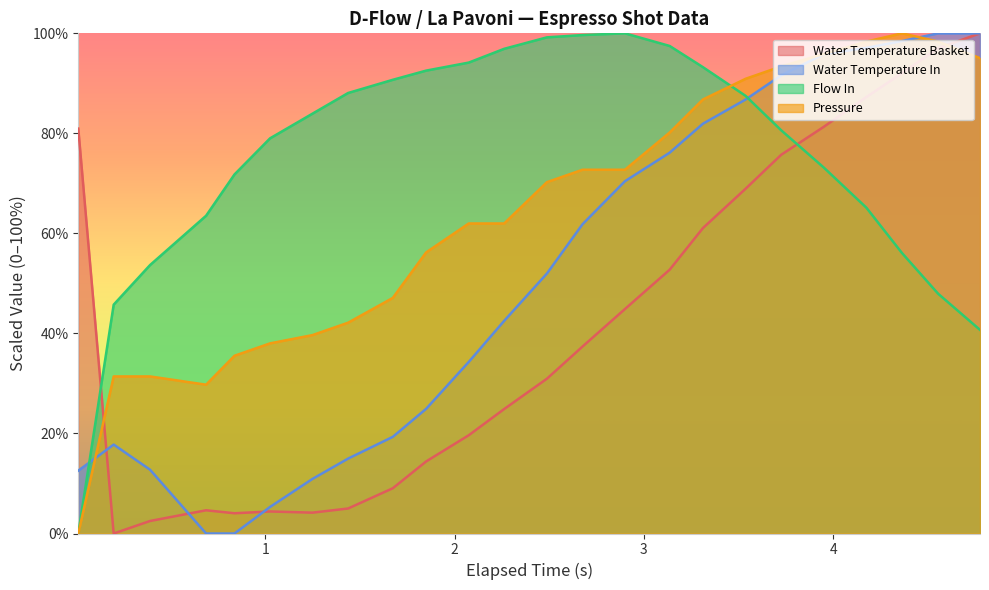

Reading left to right, what are all the values shown in this chart?

water_temperature_basket: 81.0	0.0	2.5	4.6	4.0	4.4	4.2	5.0	9.0	14.4	19.6	24.9	31.0	37.4	44.9	52.7	61.1	68.9	75.7	81.3	87.3	92.0	97.0	100.0
water_temperature_in: 12.6	17.8	12.8	0.0	0.0	5.3	10.9	15.0	19.3	24.9	34.3	42.5	52.0	61.8	70.4	76.1	81.9	86.8	91.6	95.8	97.1	98.5	100.0	100.0
flow_in: 0.0	45.8	53.7	63.5	71.8	79.0	83.9	88.1	90.7	92.5	94.2	96.9	99.2	99.7	100.0	97.5	93.2	87.5	80.6	73.2	65.1	56.1	47.9	40.7
pressure: 0.0	31.4	31.4	29.8	35.5	38.0	39.7	42.1	47.1	56.2	62.0	62.0	70.2	72.7	72.7	80.2	86.8	90.9	93.4	95.9	98.3	100.0	98.3	95.0